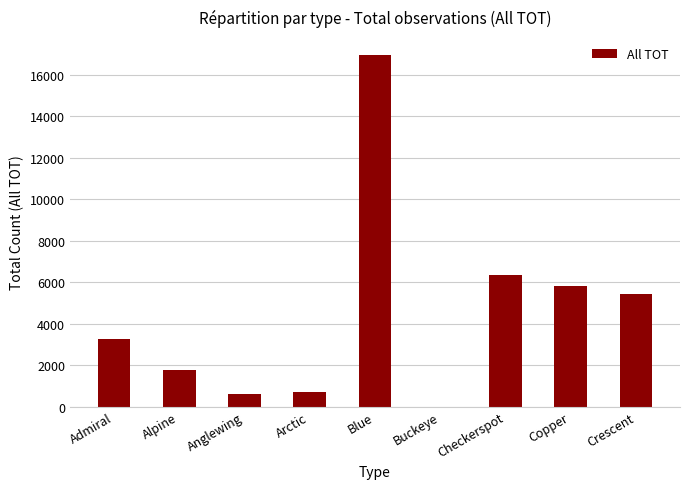

Reading left to right, what are all the values shown in this chart?

Admiral=3281	Alpine=1773	Anglewing=617	Arctic=721	Blue=16975	Buckeye=4	Checkerspot=6334	Copper=5817	Crescent=5454